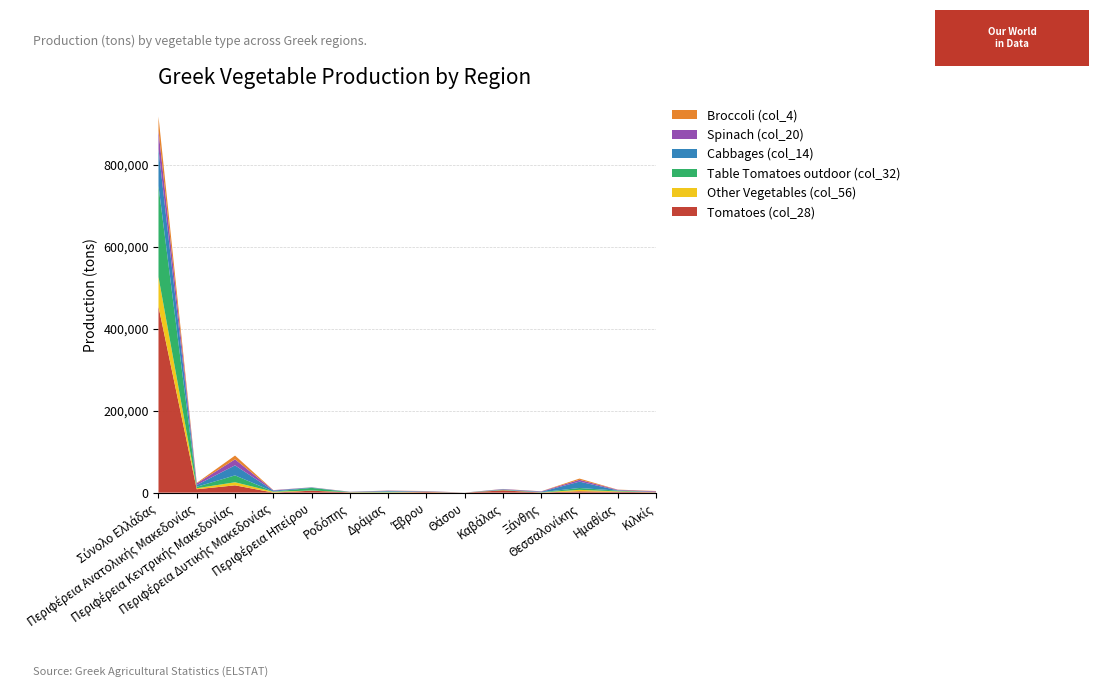

Reading left to right, list all the values displayed in this chart.

Tomatoes (col_28): Σύνολο Ελλάδας=453961.5	Περιφέρεια Ανατολικής Μακεδονίας=8374.8	Περιφέρεια Κεντρικής Μακεδονίας=17836.1	Περιφέρεια Δυτικής Μακεδονίας=241.0	Περιφέρεια Ηπείρου=4757.4	Ροδόπης=711.0	Δράμας=129.6	Έβρου=1524.0	Θάσου=29.0	Καβάλας=5594.7	Ξάνθης=386.6	Θεσσαλονίκης=3326.7	Ημαθίας=2026.3	Κιλκίς=858.1
Other Vegetables (col_56): Σύνολο Ελλάδας=72317.0	Περιφέρεια Ανατολικής Μακεδονίας=2393.1	Περιφέρεια Κεντρικής Μακεδονίας=7538.4	Περιφέρεια Δυτικής Μακεδονίας=1969.9	Περιφέρεια Ηπείρου=473.7	Ροδόπης=390.1	Δράμας=769.7	Έβρου=450.3	Θάσου=48.1	Καβάλας=533.2	Ξάνθης=201.6	Θεσσαλονίκης=3563.2	Ημαθίας=1105.7	Κιλκίς=182.1
Table Tomatoes outdoor (col_32): Σύνολο Ελλάδας=221915.0	Περιφέρεια Ανατολικής Μακεδονίας=3490.7	Περιφέρεια Κεντρικής Μακεδονίας=16798.5	Περιφέρεια Δυτικής Μακεδονίας=290.6	Περιφέρεια Ηπείρου=6448.8	Ροδόπης=204.5	Δράμας=1761.1	Έβρου=168.4	Θάσου=0.0	Καβάλας=822.6	Ξάνθης=534.1	Θεσσαλονίκης=4488.8	Ημαθίας=1749.6	Κιλκίς=13.4
Cabbages (col_14): Σύνολο Ελλάδας=89605.8	Περιφέρεια Ανατολικής Μακεδονίας=4512.0	Περιφέρεια Κεντρικής Μακεδονίας=24475.8	Περιφέρεια Δυτικής Μακεδονίας=2370.5	Περιφέρεια Ηπείρου=998.6	Ροδόπης=541.6	Δράμας=1209.7	Έβρου=665.0	Θάσου=57.2	Καβάλας=1059.4	Ξάνθης=979.1	Θεσσαλονίκης=15619.7	Ημαθίας=801.8	Κιλκίς=722.9
Spinach (col_20): Σύνολο Ελλάδας=45382.7	Περιφέρεια Ανατολικής Μακεδονίας=3932.0	Περιφέρεια Κεντρικής Μακεδονίας=14616.9	Περιφέρεια Δυτικής Μακεδονίας=1145.5	Περιφέρεια Ηπείρου=223.1	Ροδόπης=283.1	Δράμας=1011.4	Έβρου=783.1	Θάσου=22.6	Καβάλας=786.3	Ξάνθης=1045.4	Θεσσαλονίκης=4284.3	Ημαθίας=1289.7	Κιλκίς=1554.9
Broccoli (col_4): Σύνολο Ελλάδας=34343.8	Περιφέρεια Ανατολικής Μακεδονίας=1214.7	Περιφέρεια Κεντρικής Μακεδονίας=9255.6	Περιφέρεια Δυτικής Μακεδονίας=177.0	Περιφέρεια Ηπείρου=189.6	Ροδόπης=195.3	Δράμας=248.3	Έβρου=332.9	Θάσου=30.1	Καβάλας=229.3	Ξάνθης=178.8	Θεσσαλονίκης=3091.5	Ημαθίας=405.9	Κιλκίς=735.6